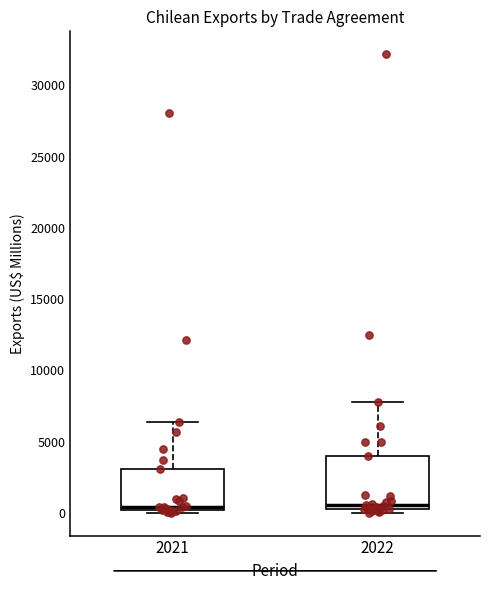

Where is the lower edge of the box at x = 2021 on the y-axis? The values are not printed on the chart, so give them approximately, as read against the axis.

0